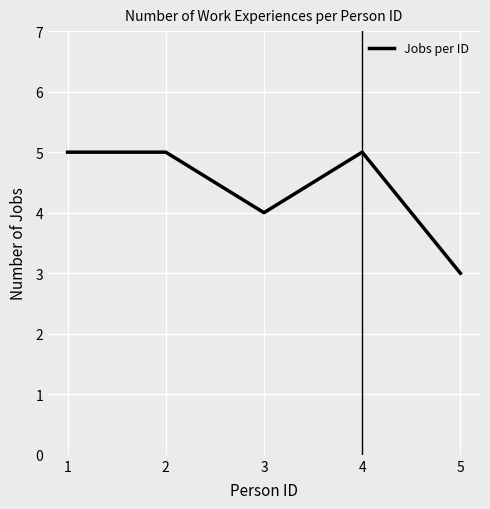

True or false: the data has more than 0 interior local peaks.

True